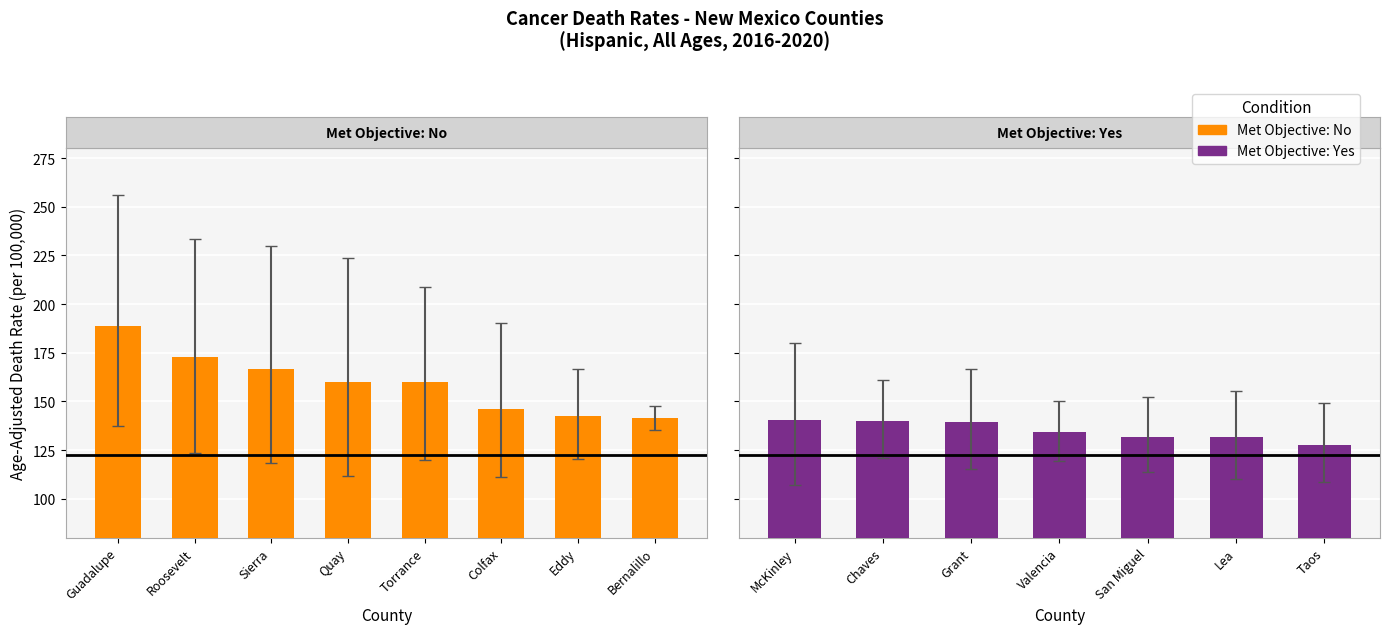

Reading left to right, transcribe all the data shown in this chart.

Age-Adjusted Death Rate: 188.9	172.6	166.4	159.9	159.8	146.3	142.3	141.3	140.3	140.0	139.2	134.3	131.8	131.5	127.6
Lower CI: 137.3	123.3	118.1	111.6	119.8	111.3	120.5	135.2	107.1	120.9	115.5	119.6	113.6	110.2	108.6
Upper CI: 255.9	233.4	230.0	223.5	208.9	190.1	166.7	147.5	180.1	161.1	166.6	150.4	152.4	155.2	149.3